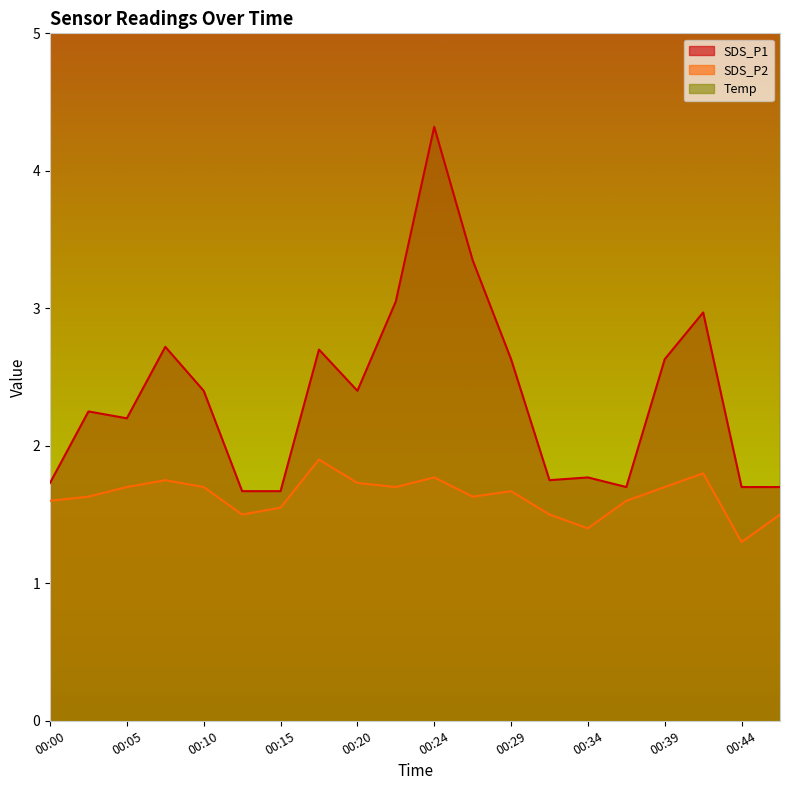

How many series are shown in this chart?

3